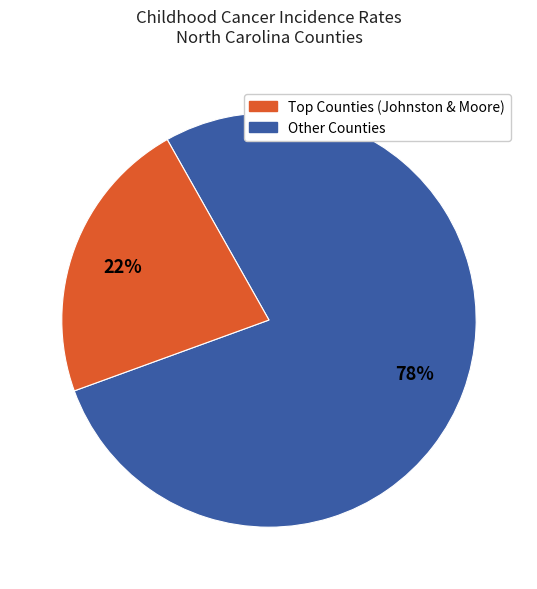

To the nearest percent, what is the average slice percentage?

50%